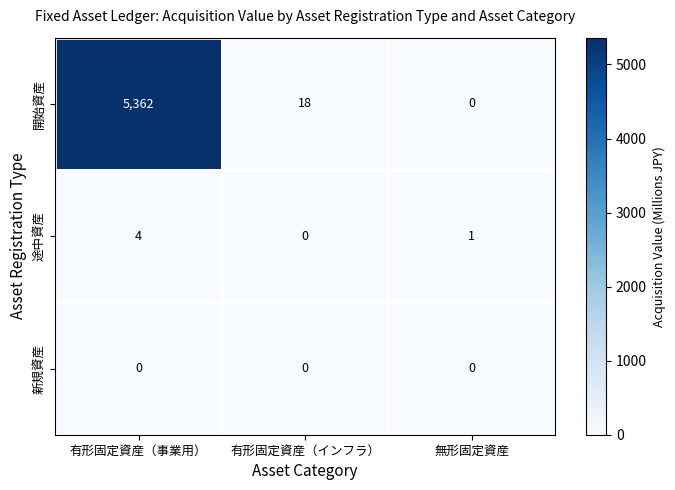

Which category has the highest value across all series?

有形固定資産（事業用）